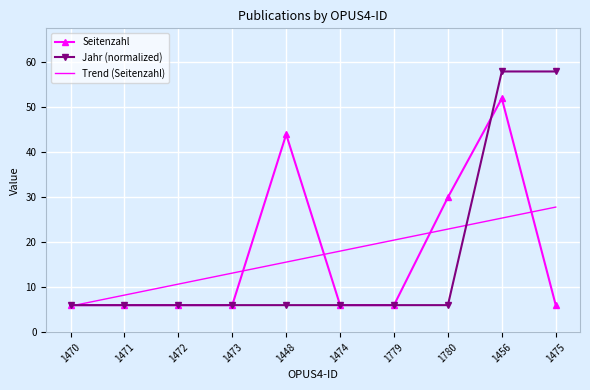

What position from the right is 1472?

8